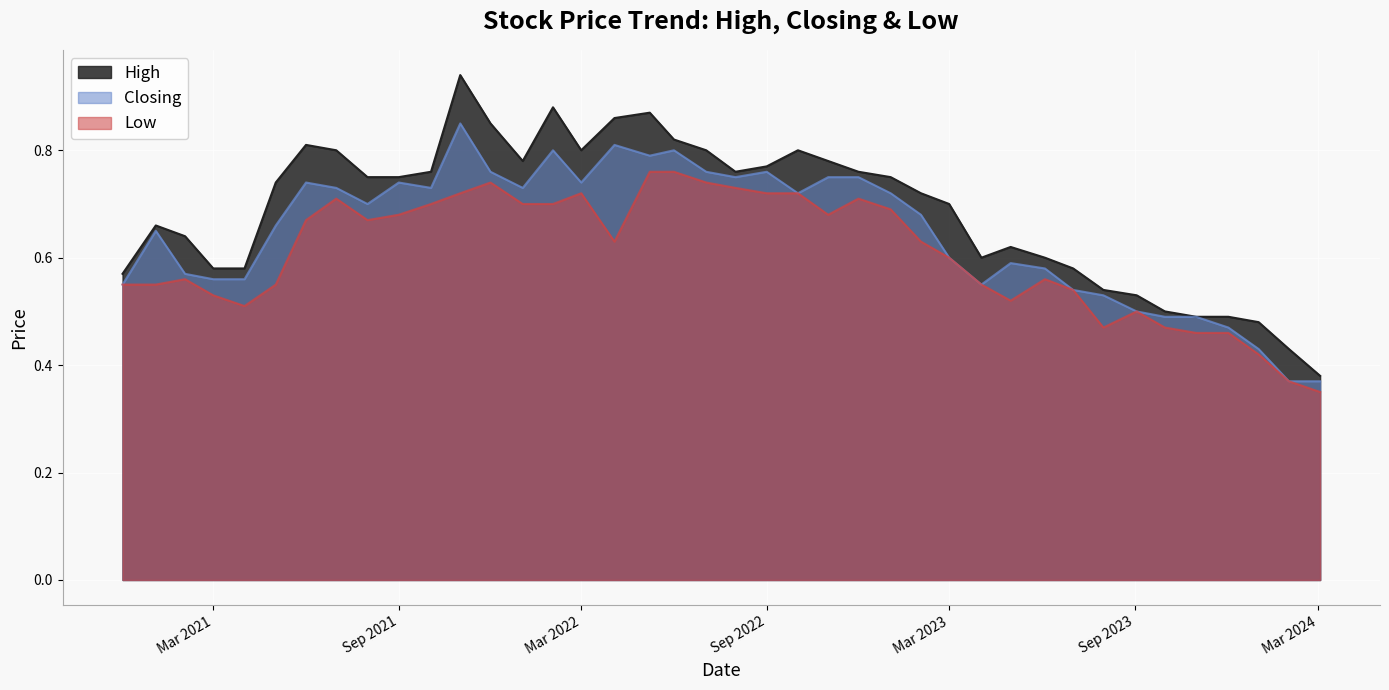

List the series in order of their peak value, lowest first.

Low, Closing, High